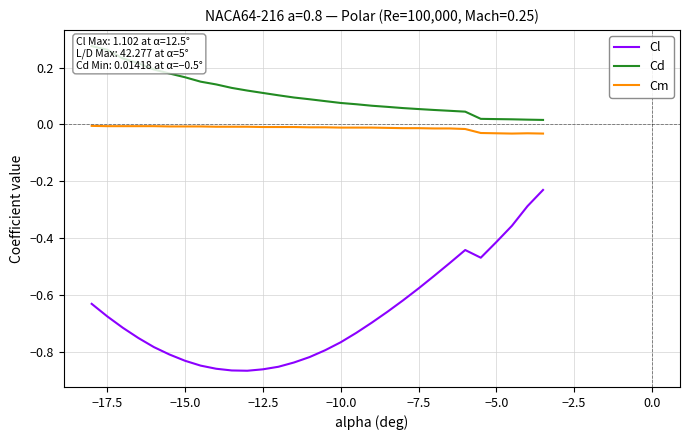

What is the average value of the Cd series?

0.1